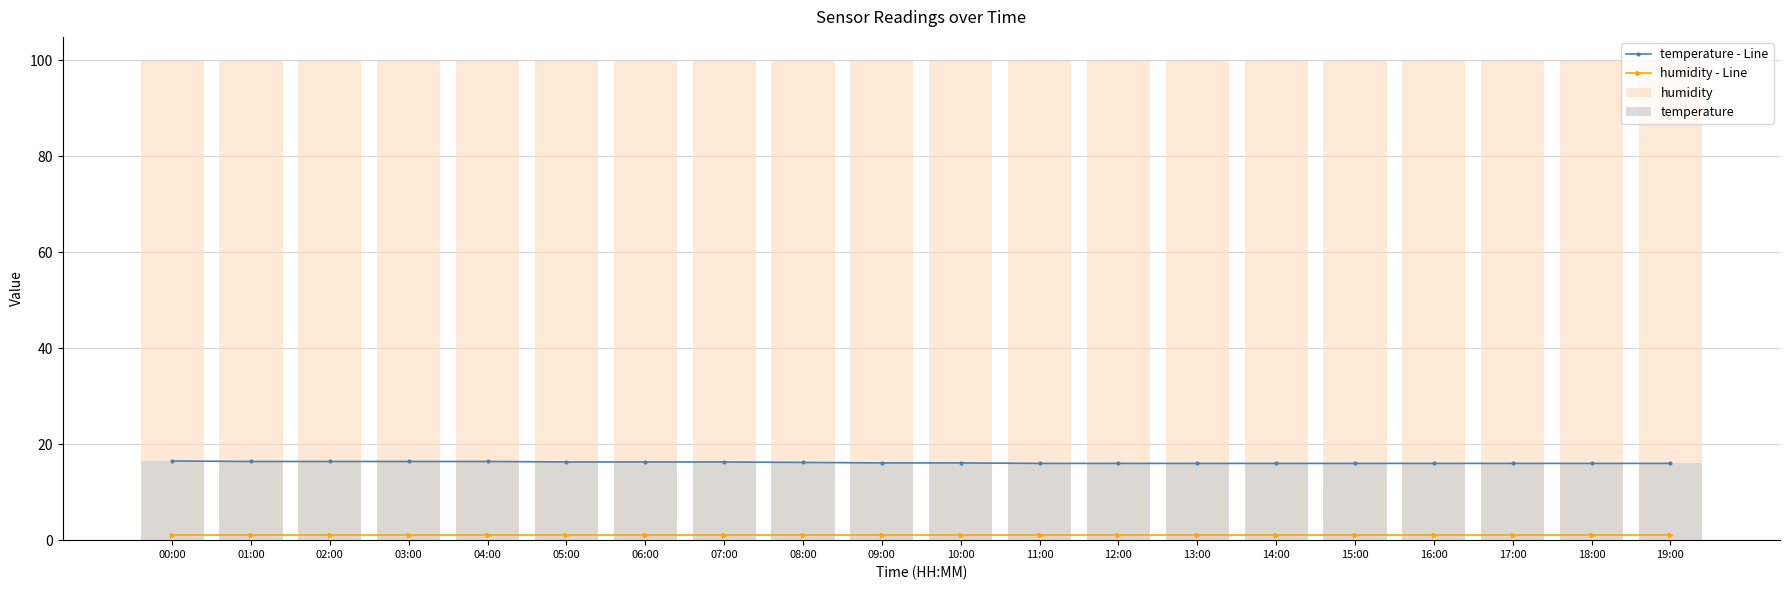

What is the difference between the maximum and minimum values in the temperature series?

0.5